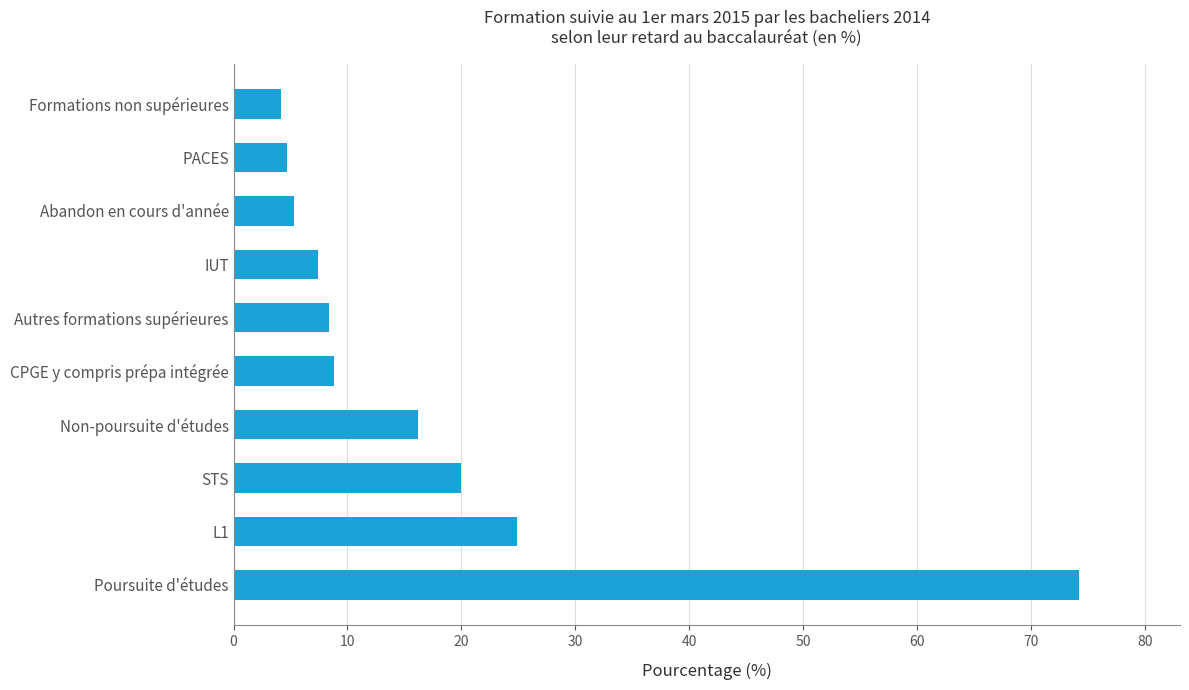

Count the number of data series in this chart.

1